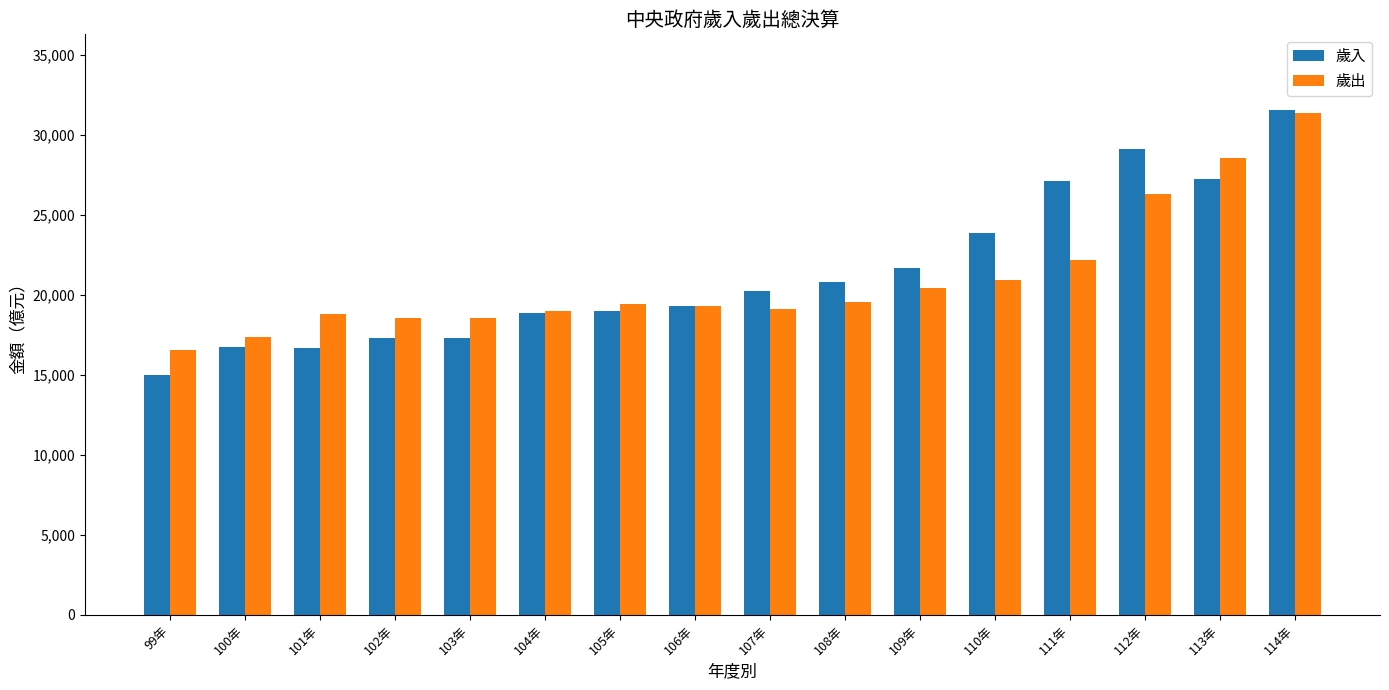

Which category has the highest value in the 歲出 series?

114年